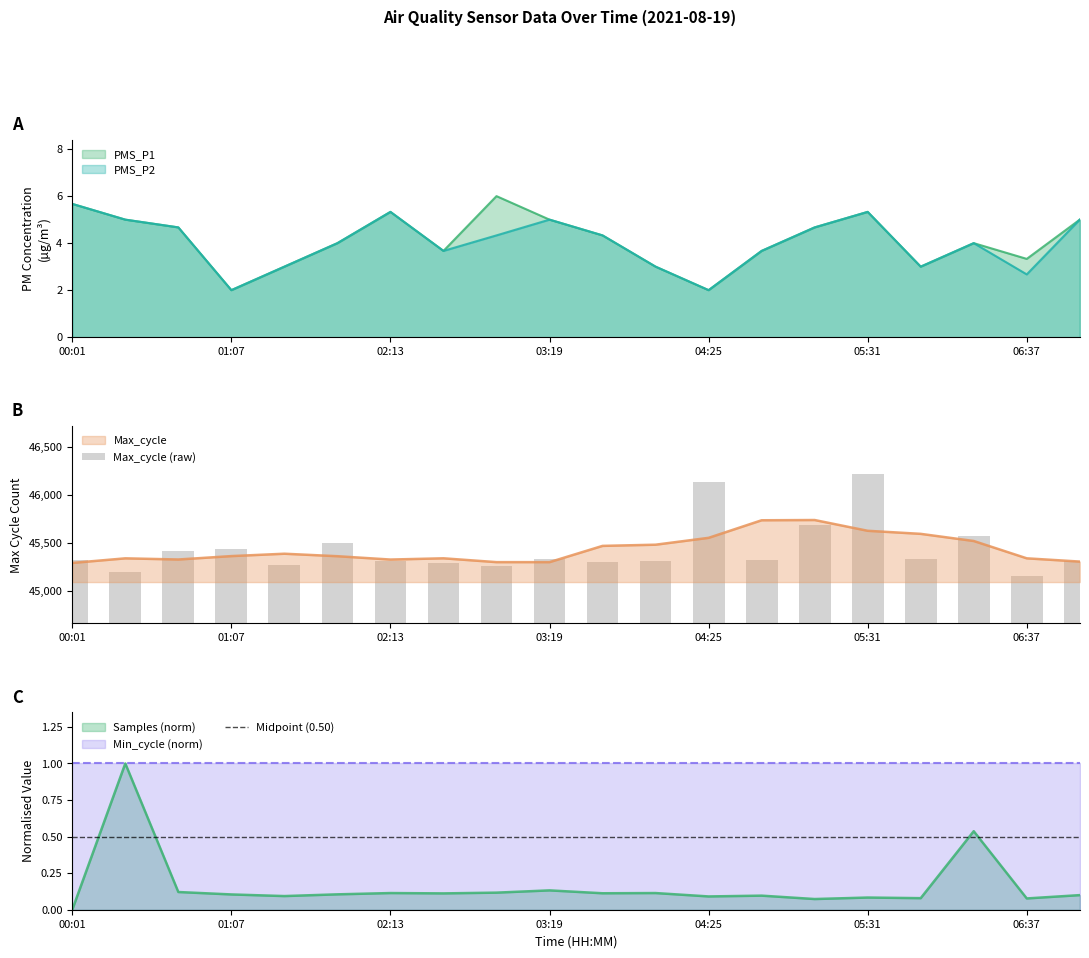

Which series has the largest range (max minus min)?

Max_cycle